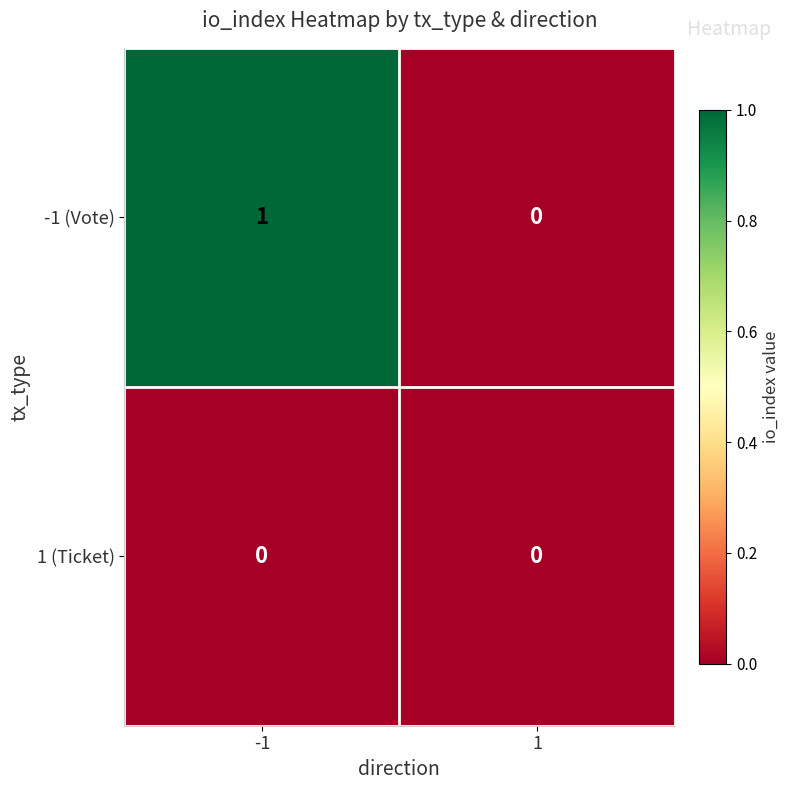

Which series has the largest range (max minus min)?

-1 (Vote)